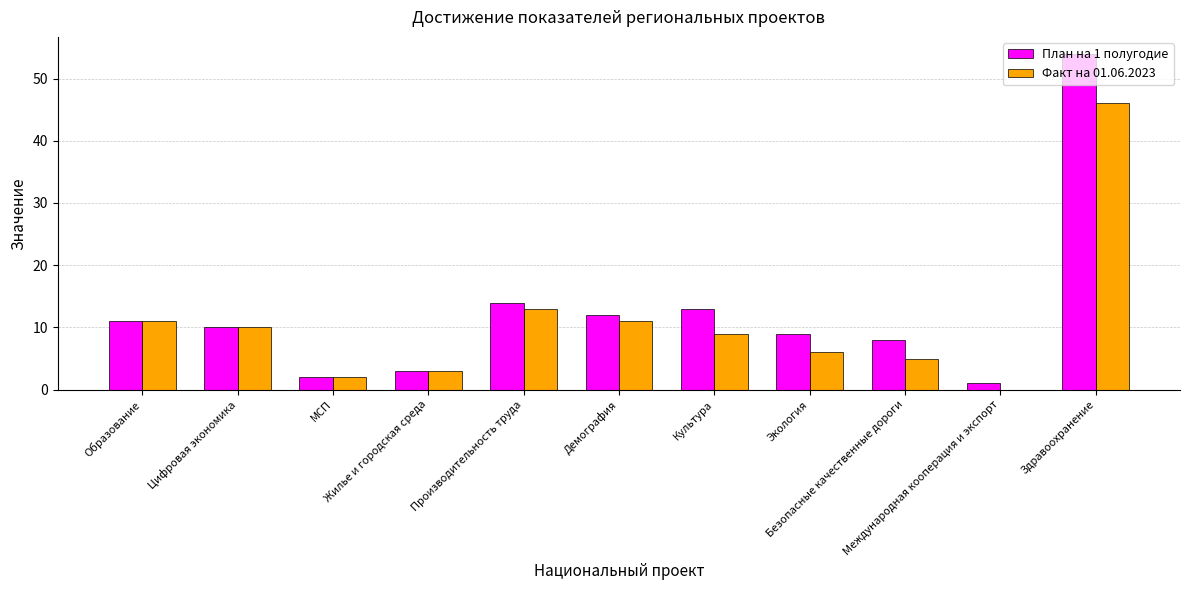

What is the approximate value of Факт на 01.06.2023 at Культура?

9